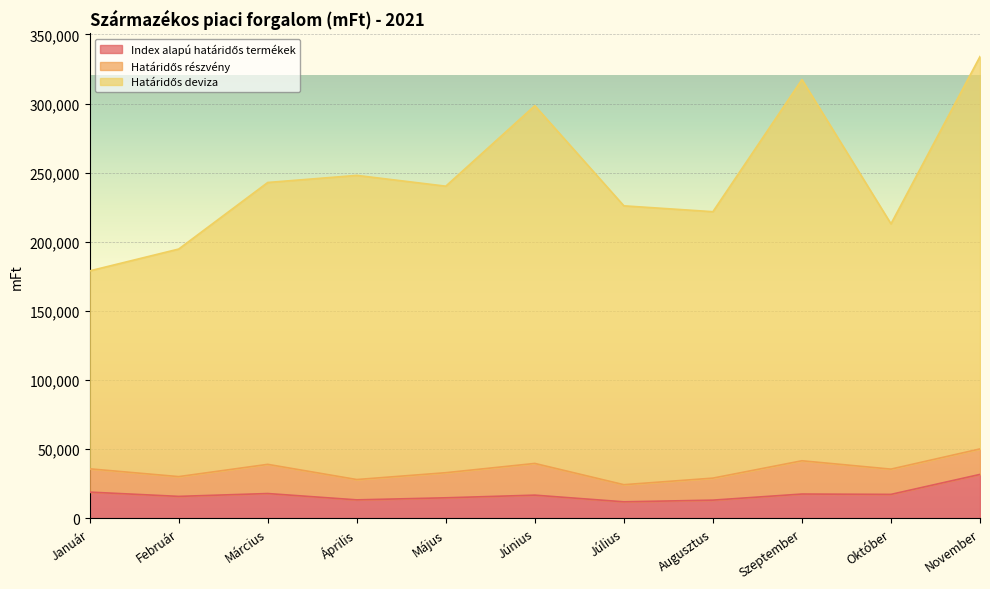

What is the total value across all series at Szeptember?

317328.3